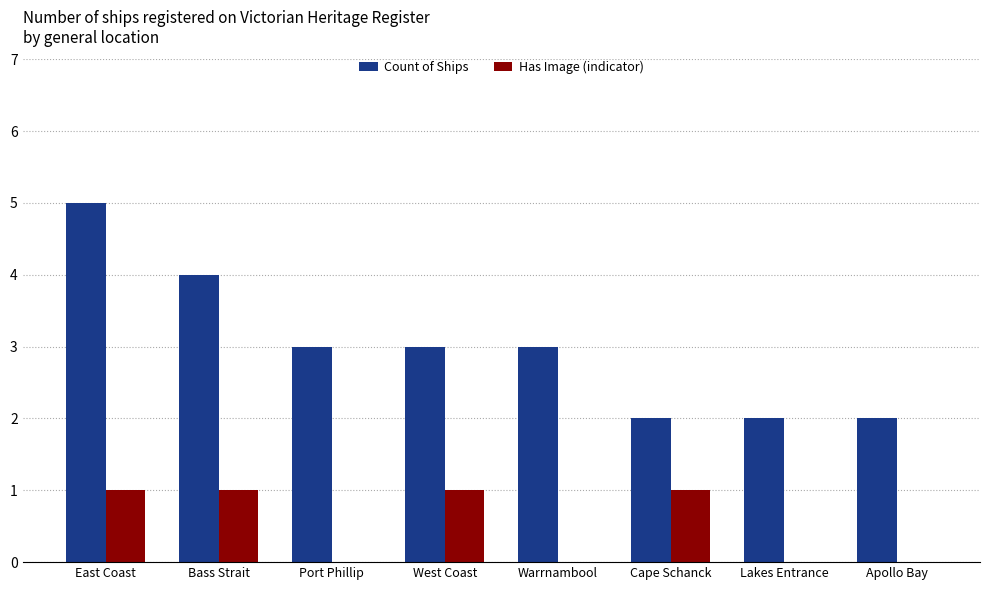

How many categories are shown in the chart?

8